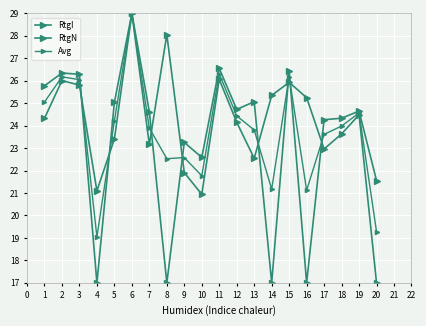

Between 3 and 11, which series saw the biggest shift?

RtgN